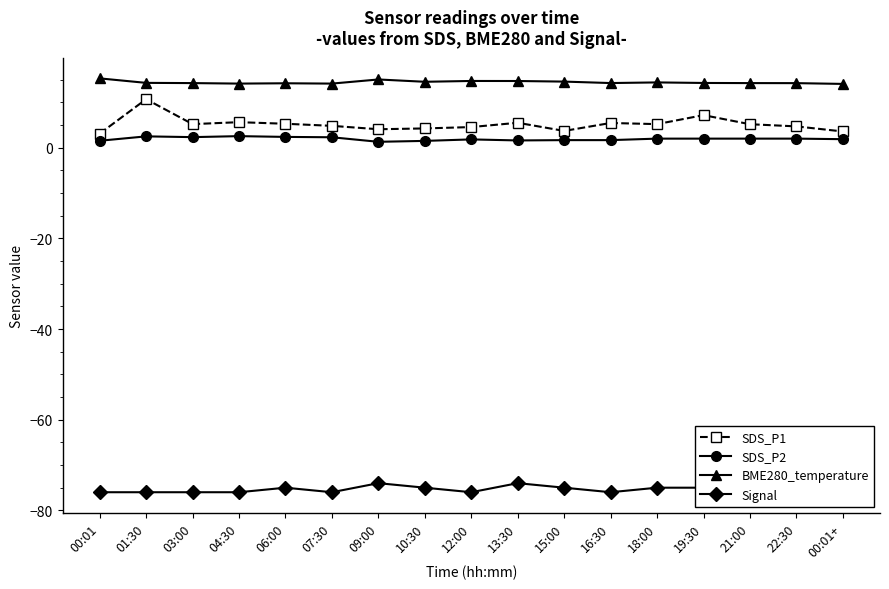

What is the label of the 12th point from the right?

07:30